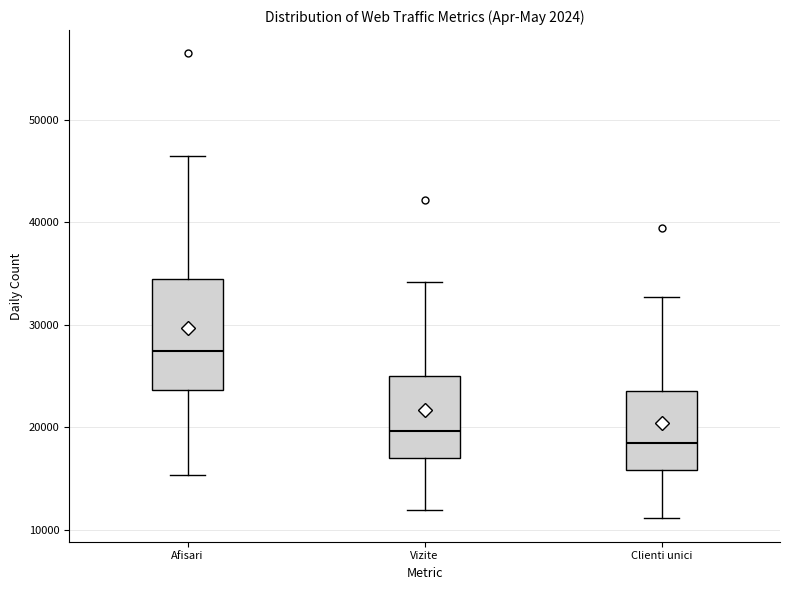

Reading left to right, read every box against the y-axis: the position of its median line, the range the box covers, and the ends of its whiskers. The values are not printed on the chart, so give them approximately, as read against the axis.

Afisari: median 27000, box 24000 to 34000, whiskers 15000 to 46000
Vizite: median 20000, box 17000 to 25000, whiskers 12000 to 34000
Clienti unici: median 19000, box 16000 to 24000, whiskers 11000 to 33000